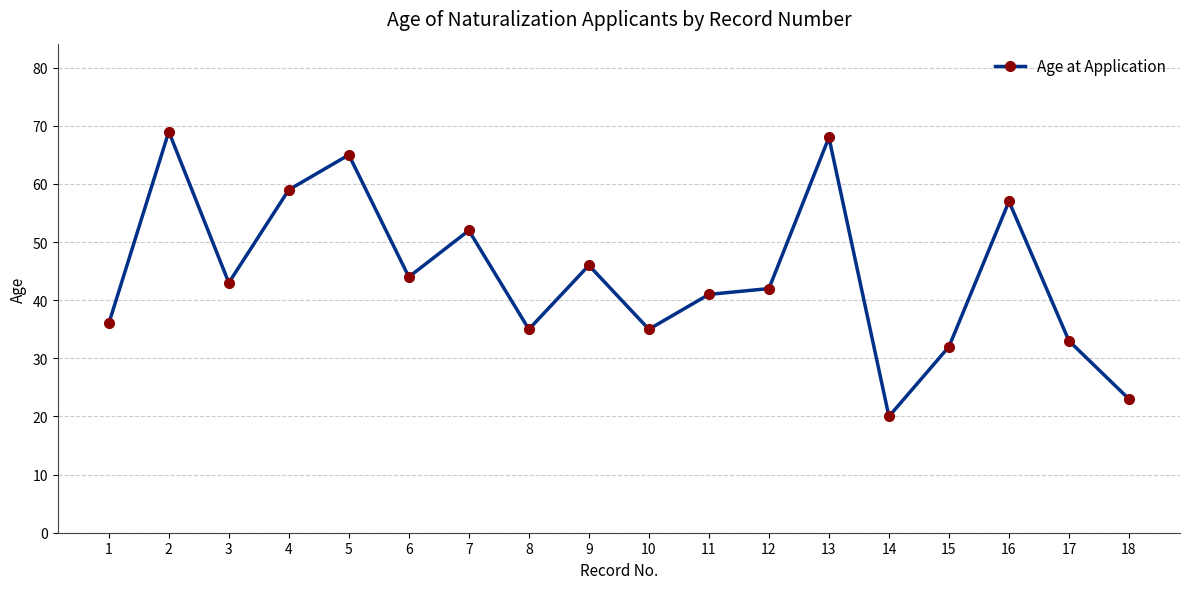

The chart shows a value of 68 at 13. True or false?

True